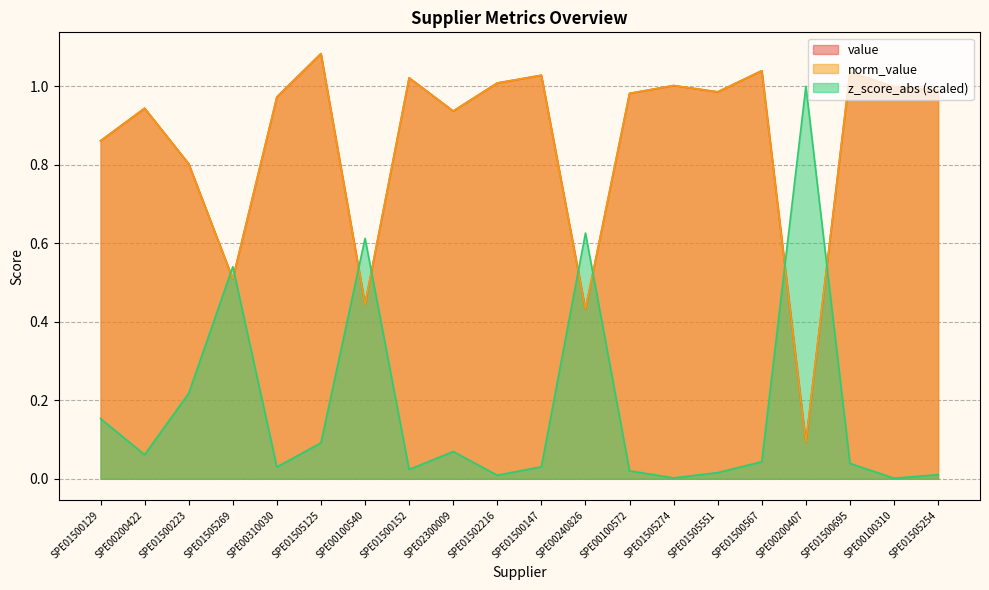

At which label does norm_value reach its minimum?

SPE00200407